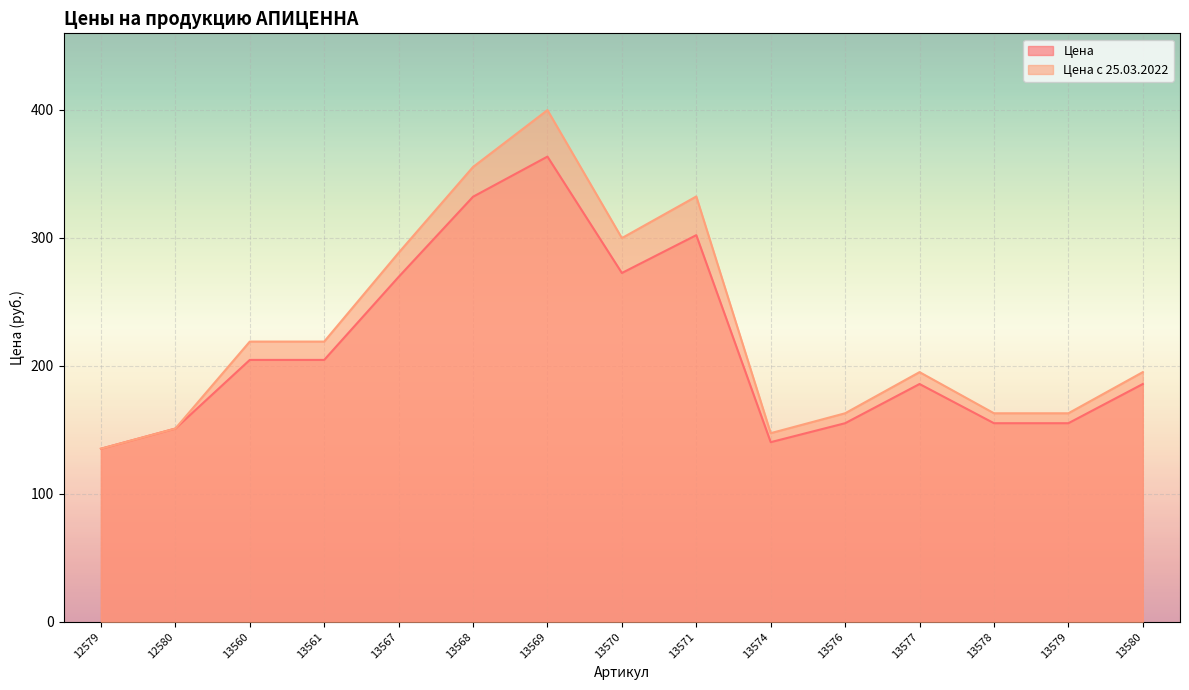

What are all the series names shown in the legend?

Цена, Цена с 25.03.2022